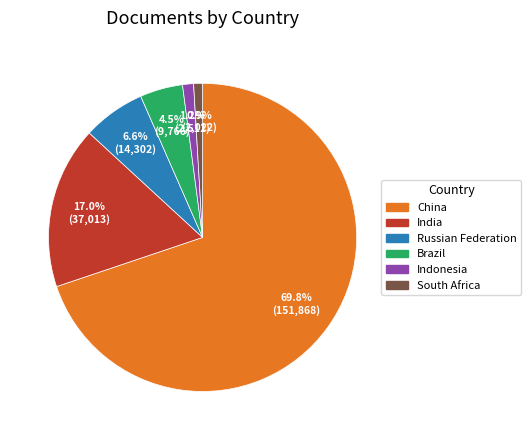

What is the ratio of the value at Brazil to the value at South Africa?

4.8